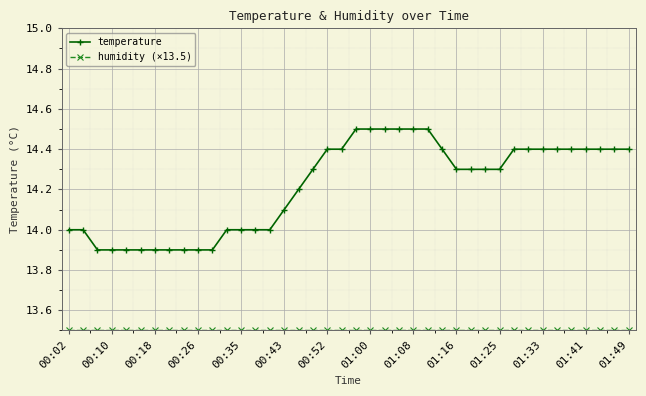

What is the minimum value shown in the chart?

13.5